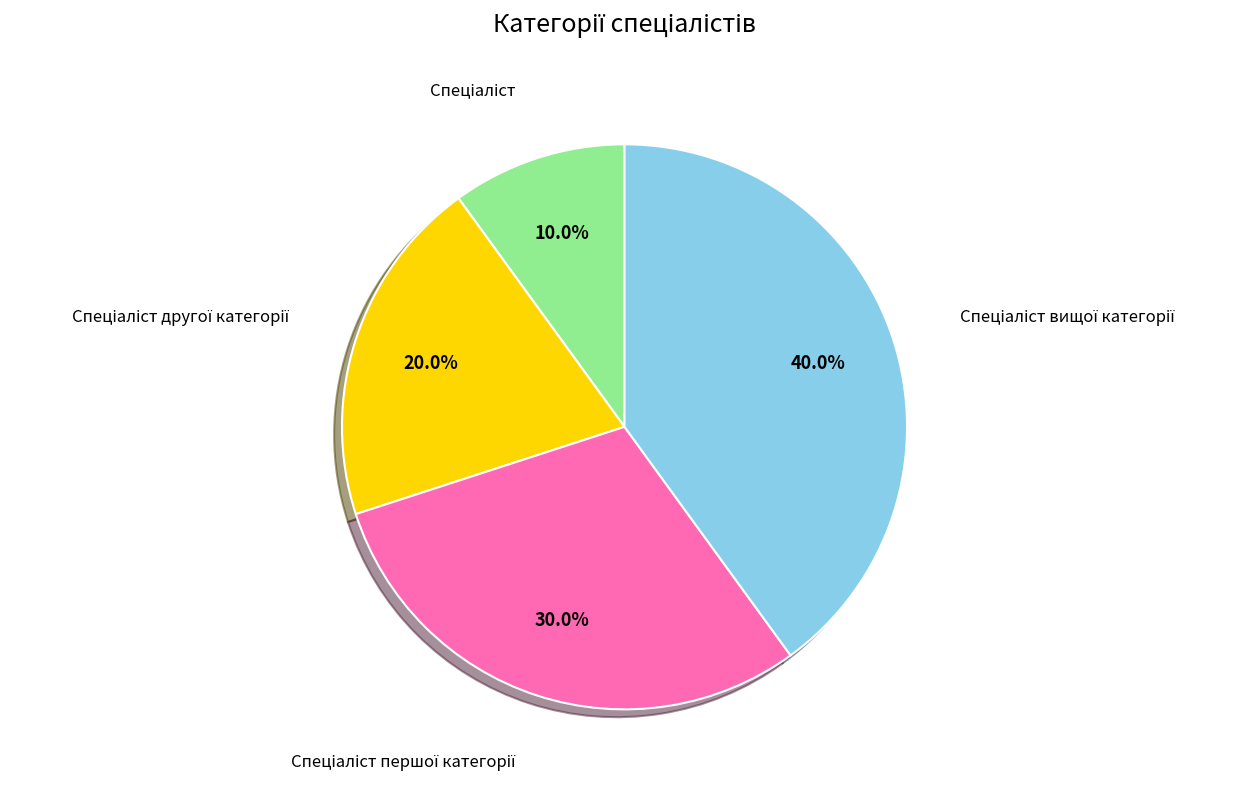

Is there any slice that represents more than half of the pie?

No